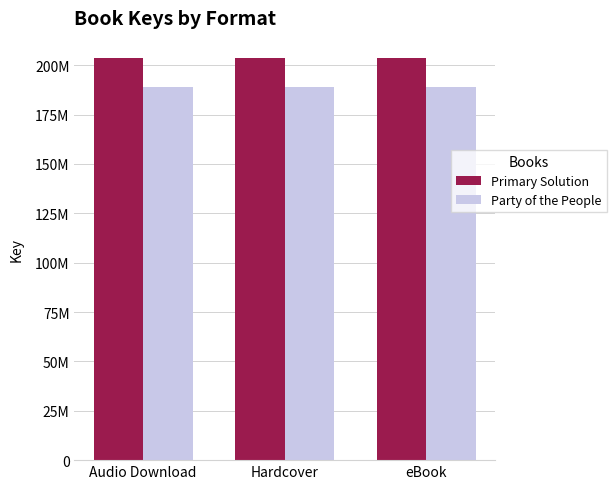

Does the chart contain any negative values?

No